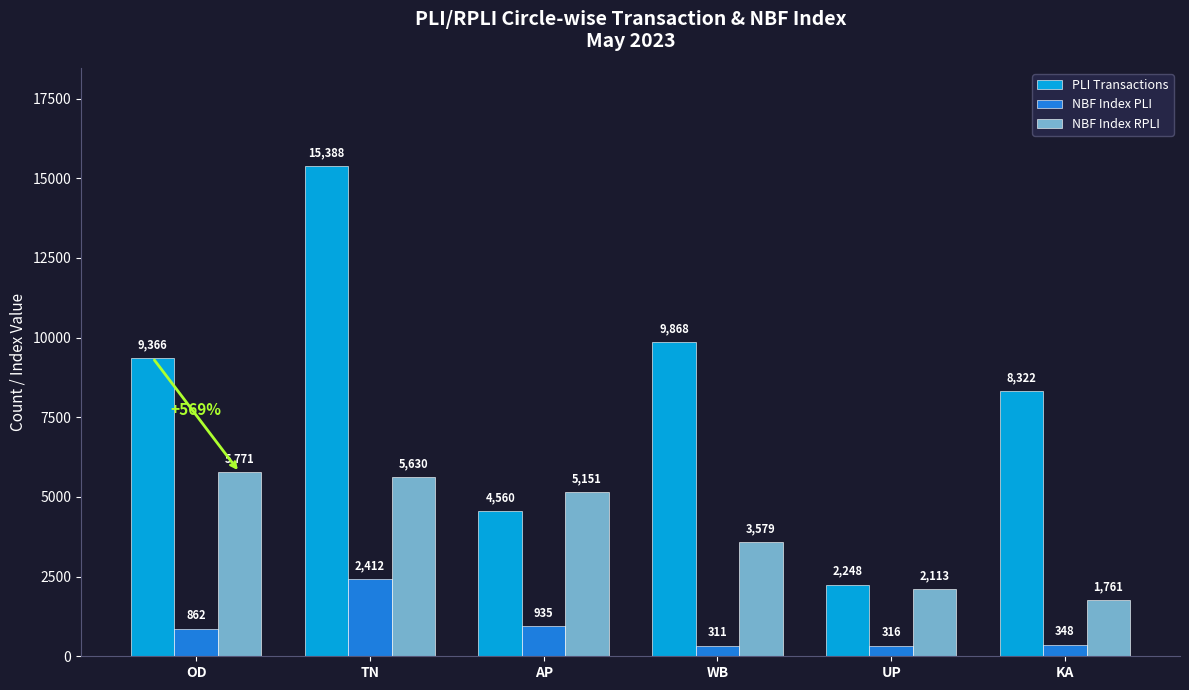

Reading left to right, extract all data points from this chart.

PLI Transactions: 9366	15388	4560	9868	2248	8322
NBF Index PLI: 862	2412	935	311	316	348
NBF Index RPLI: 5771	5630	5151	3579	2113	1761